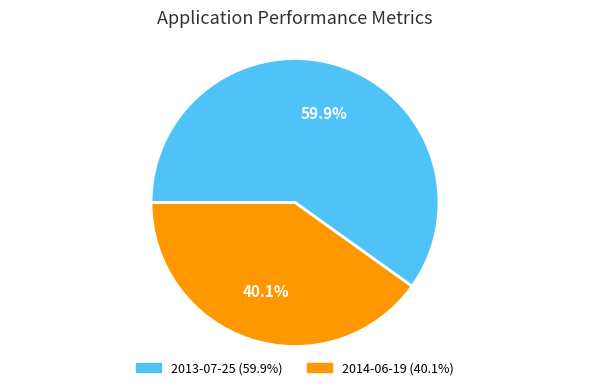

Rank the categories by value from highest to lowest.

2013-07-25, 2014-06-19